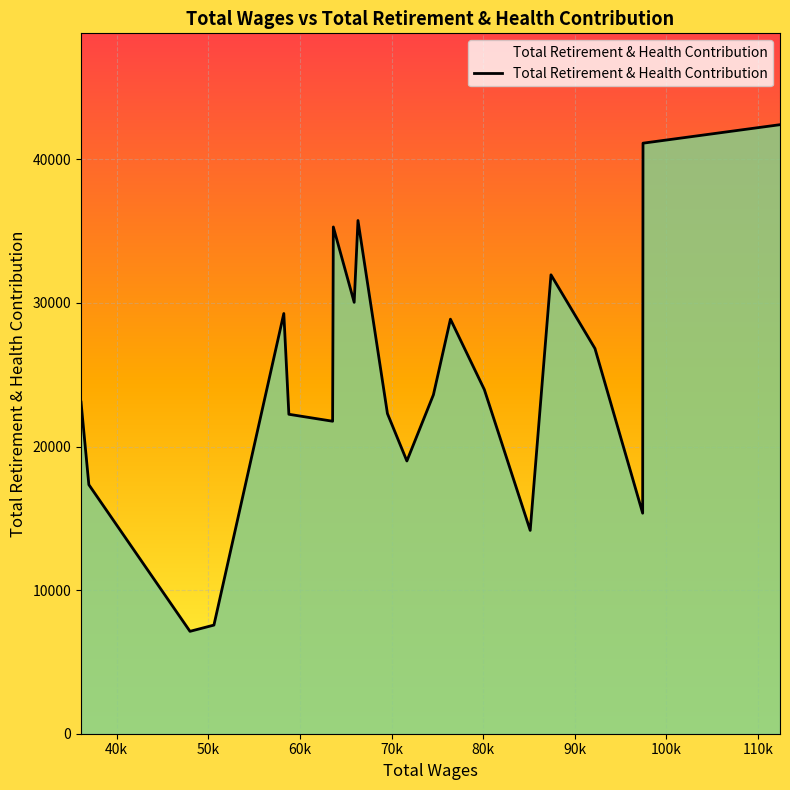

What is the difference between the maximum and minimum values?

35283